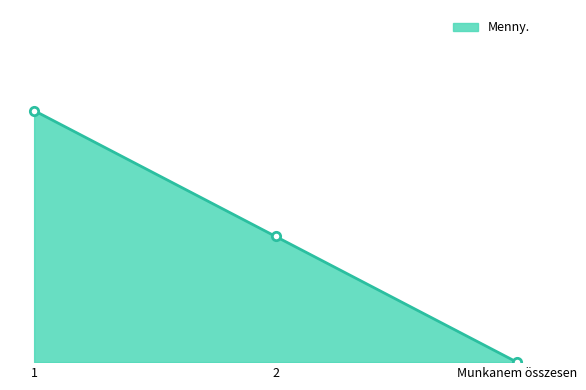

Rank the categories by value from lowest to highest.

Munkanem összesen, 2, 1